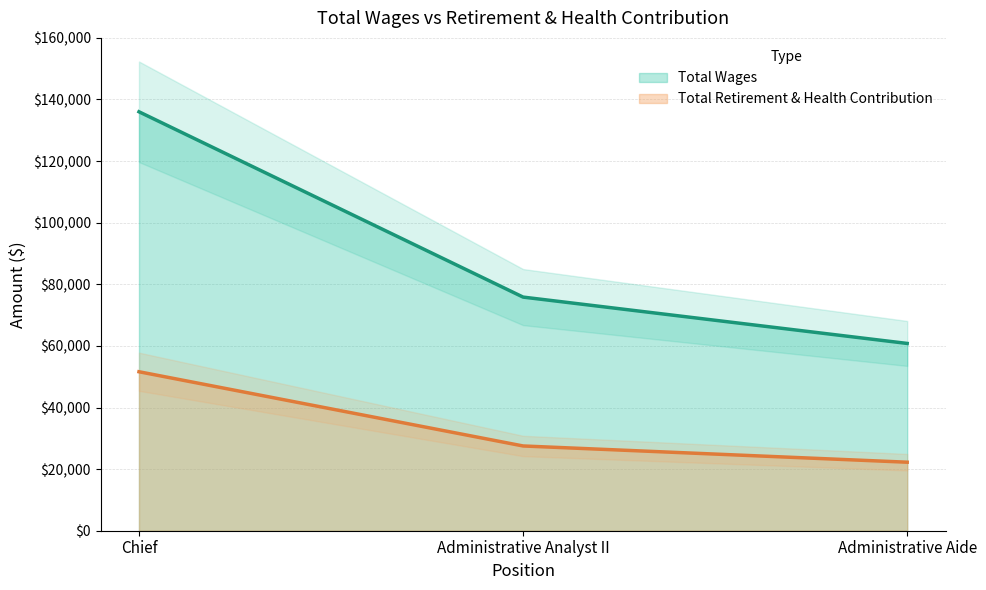

How many lines are shown in the chart?

2